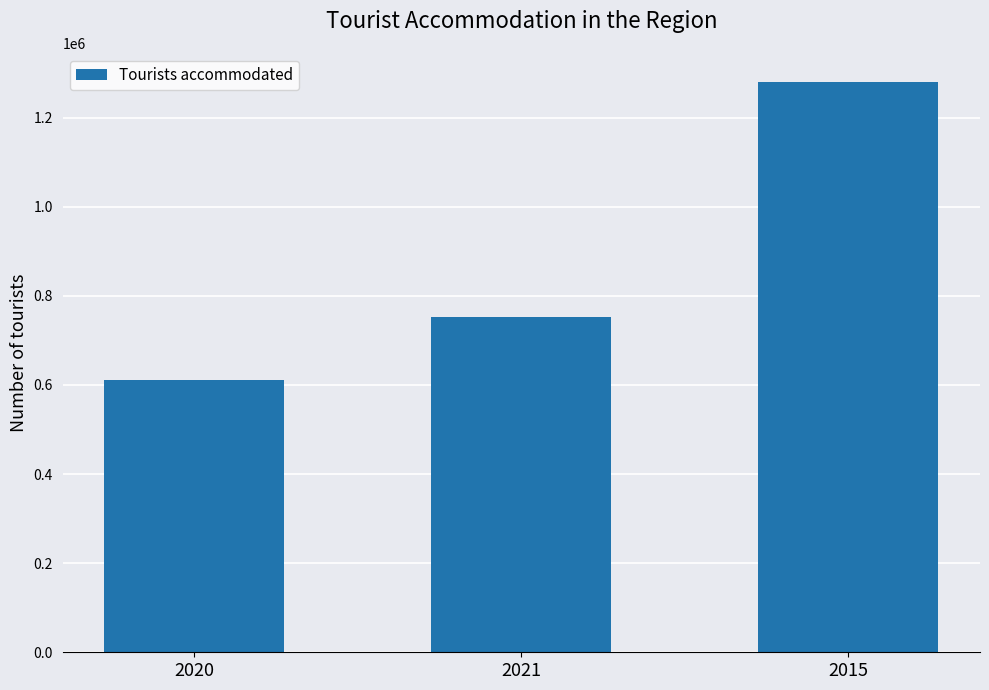

What is the change in value from 2021 to 2015?

+528598